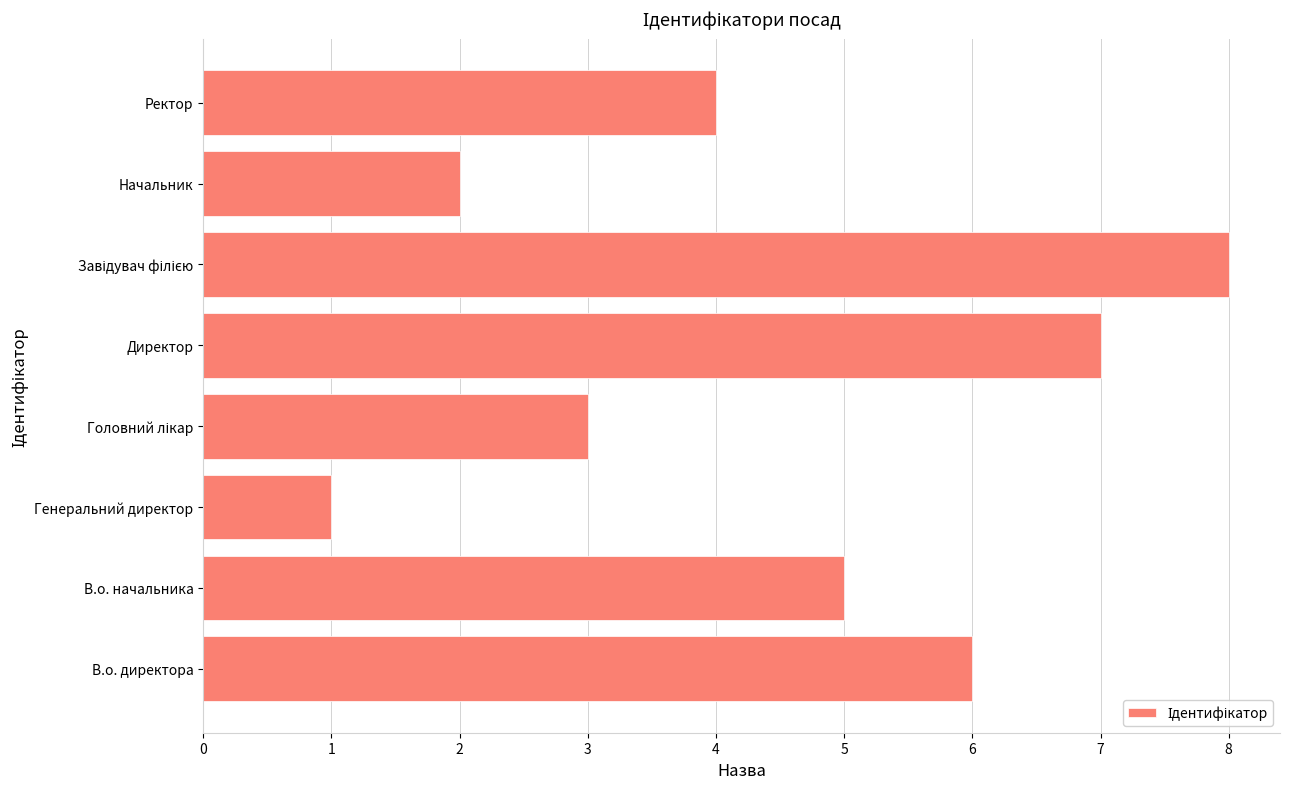

The value at Директор is 4. True or false?

False